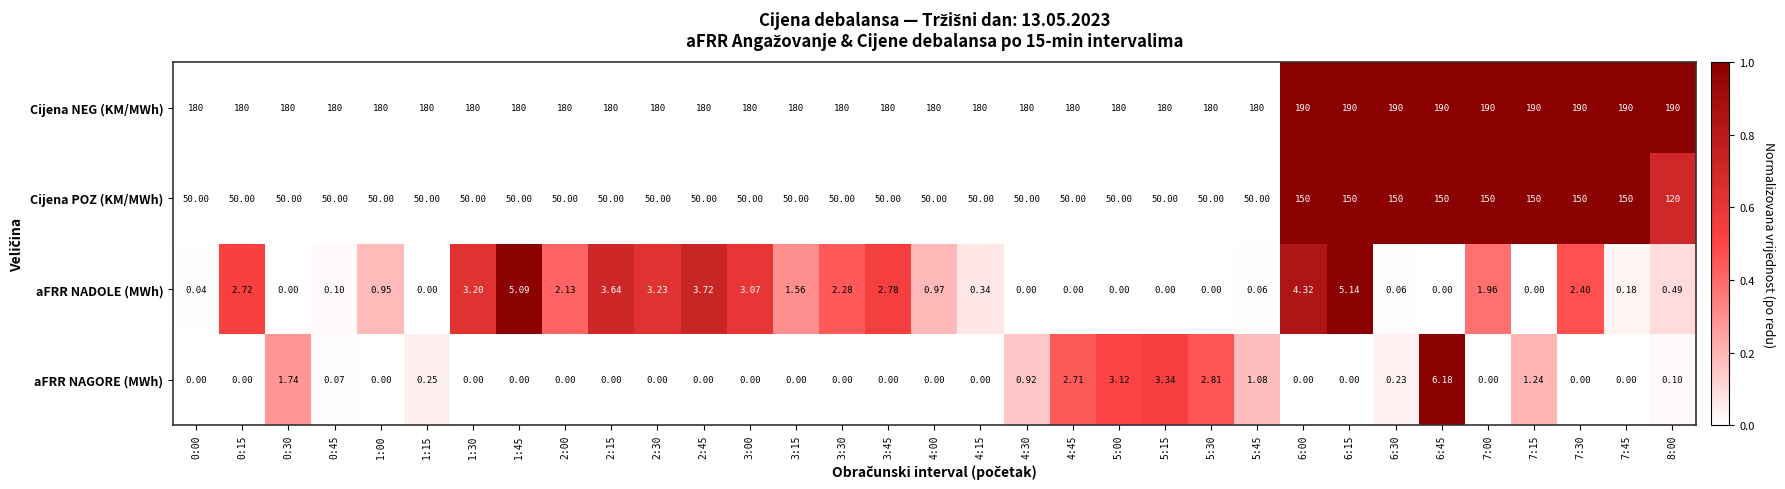

Is the value of aFRR NADOLE (MWh) at 3:45 greater than the value of Cijena NEG (KM/MWh) at 5:30?

No